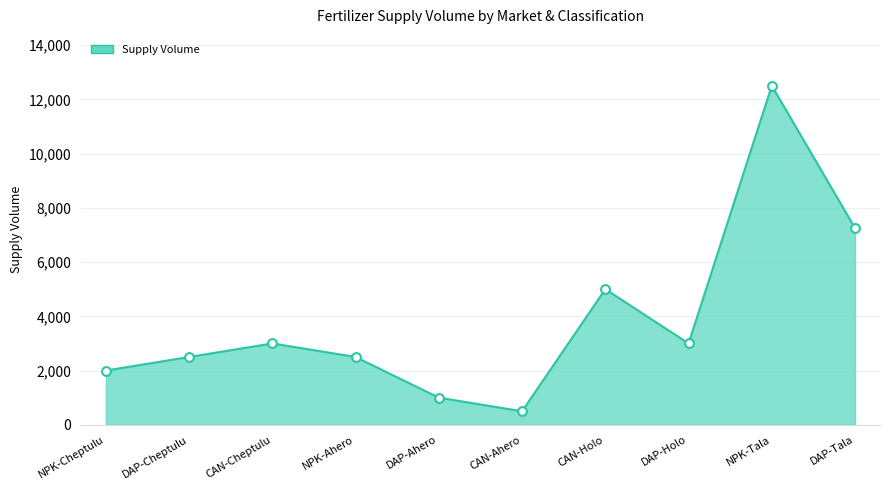

Which has a higher value, NPK-Ahero or CAN-Ahero?

NPK-Ahero